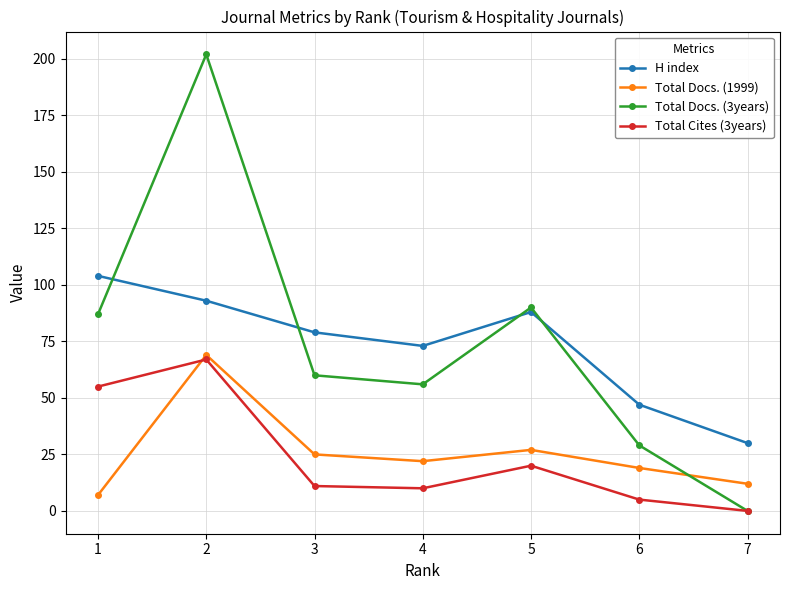

Where is the first local maximum for Total Cites (3years)?

2